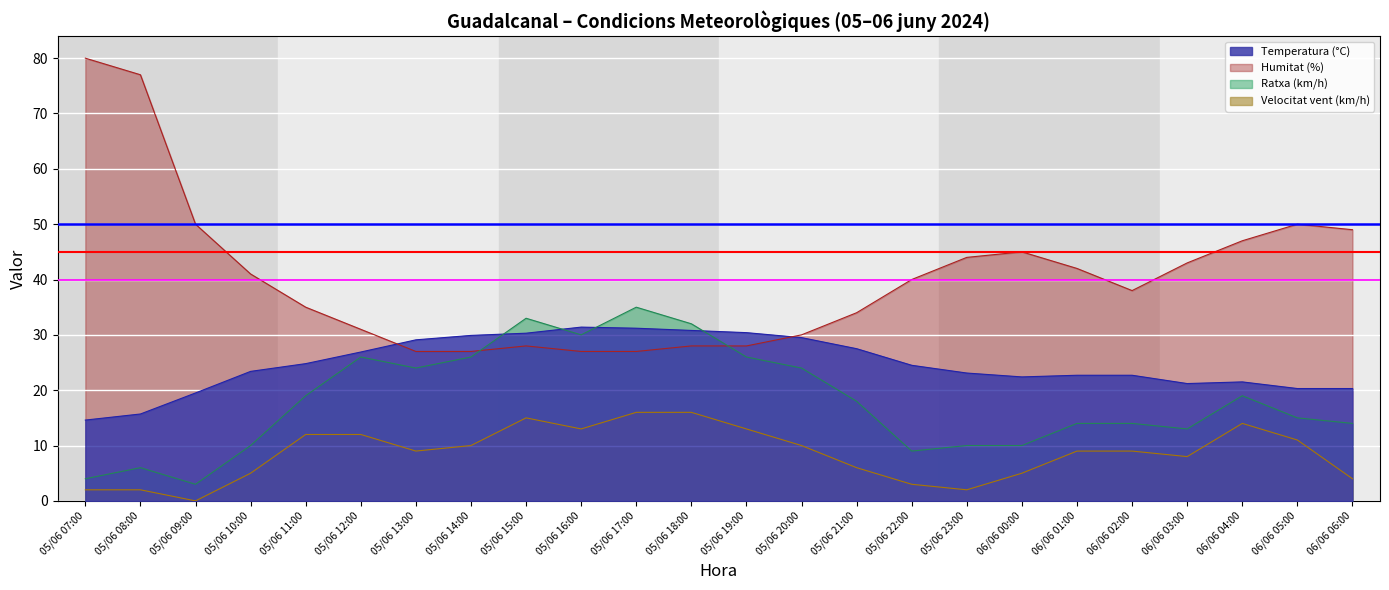

The value of Humitat (%) at 05/06 14:00 is 41.6. True or false?

False